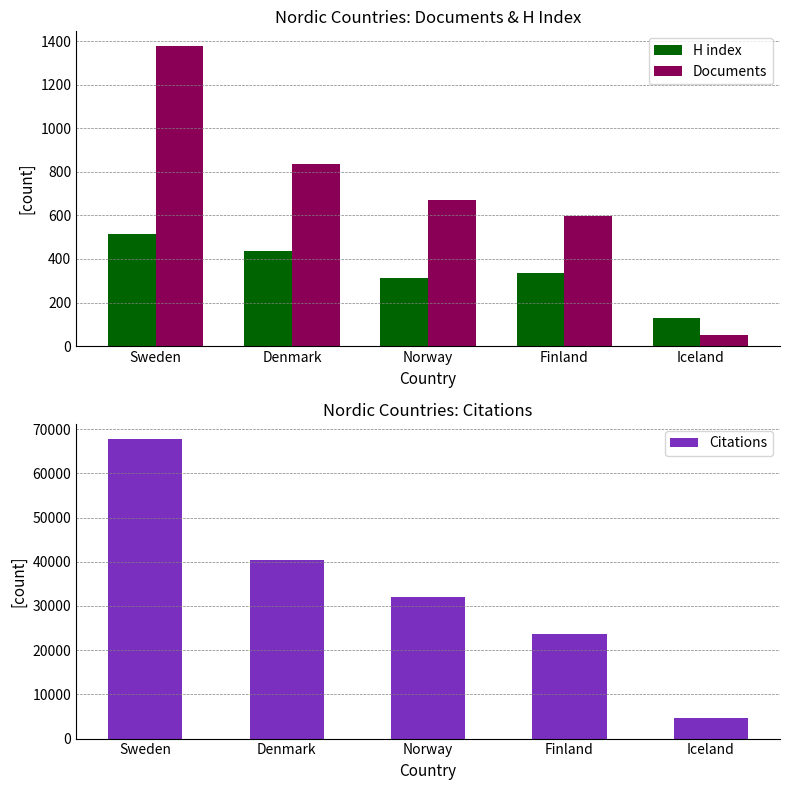

Is the value of Documents at Norway greater than the value of H index at Norway?

Yes